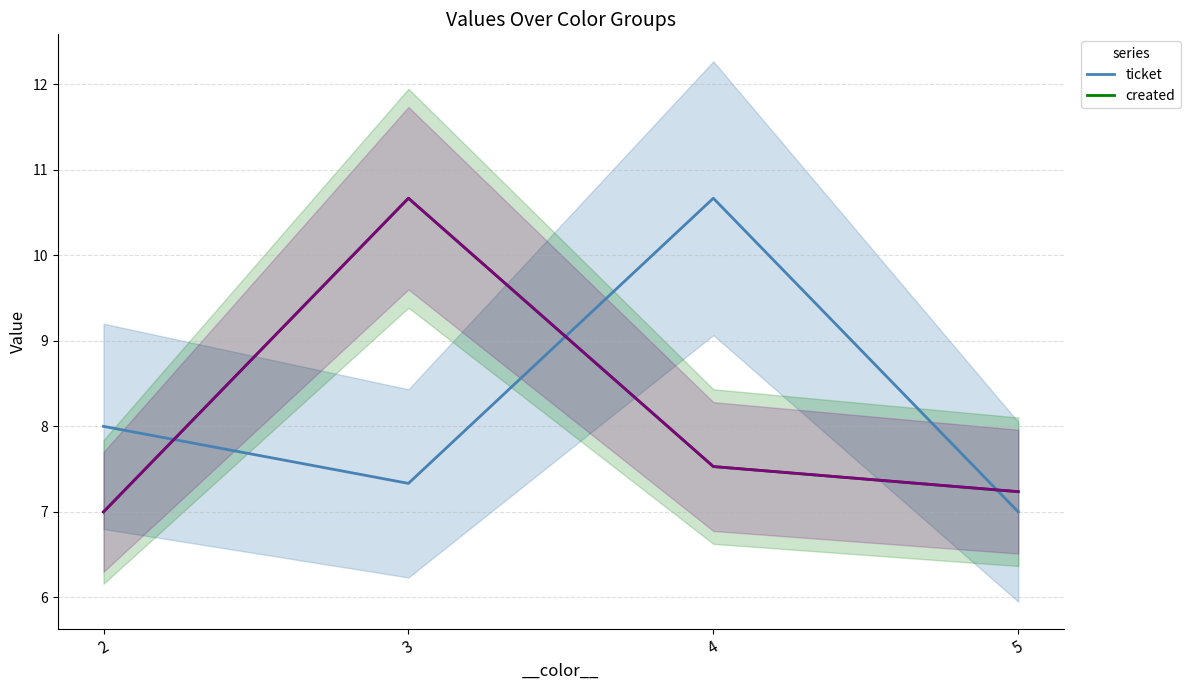

At which category does ticket reach its first local peak?

4